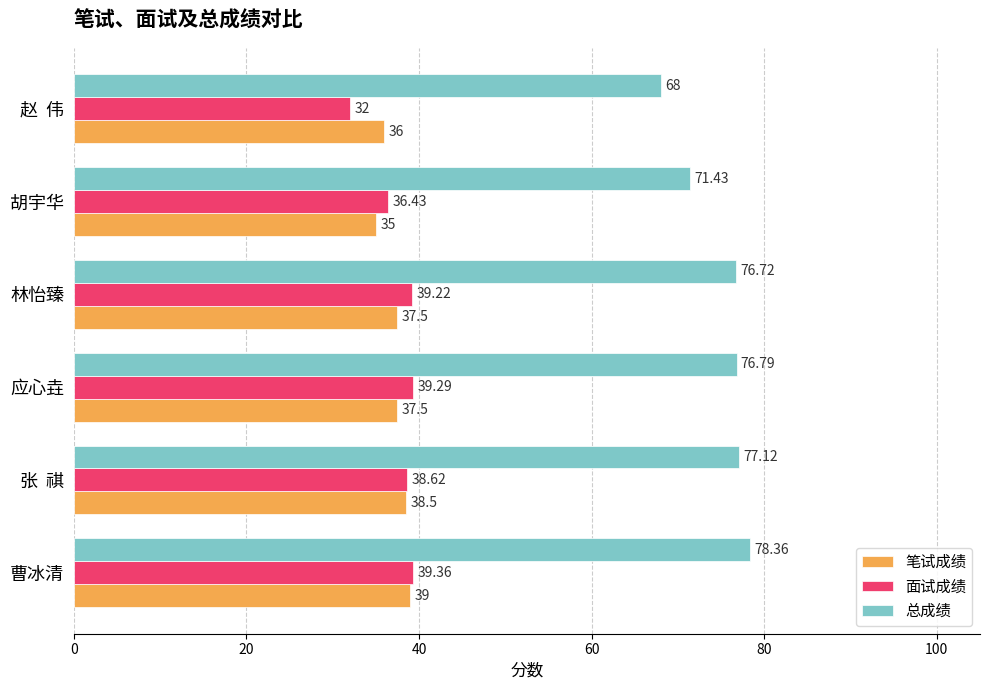

What is the maximum value for 笔试成绩?

39.0